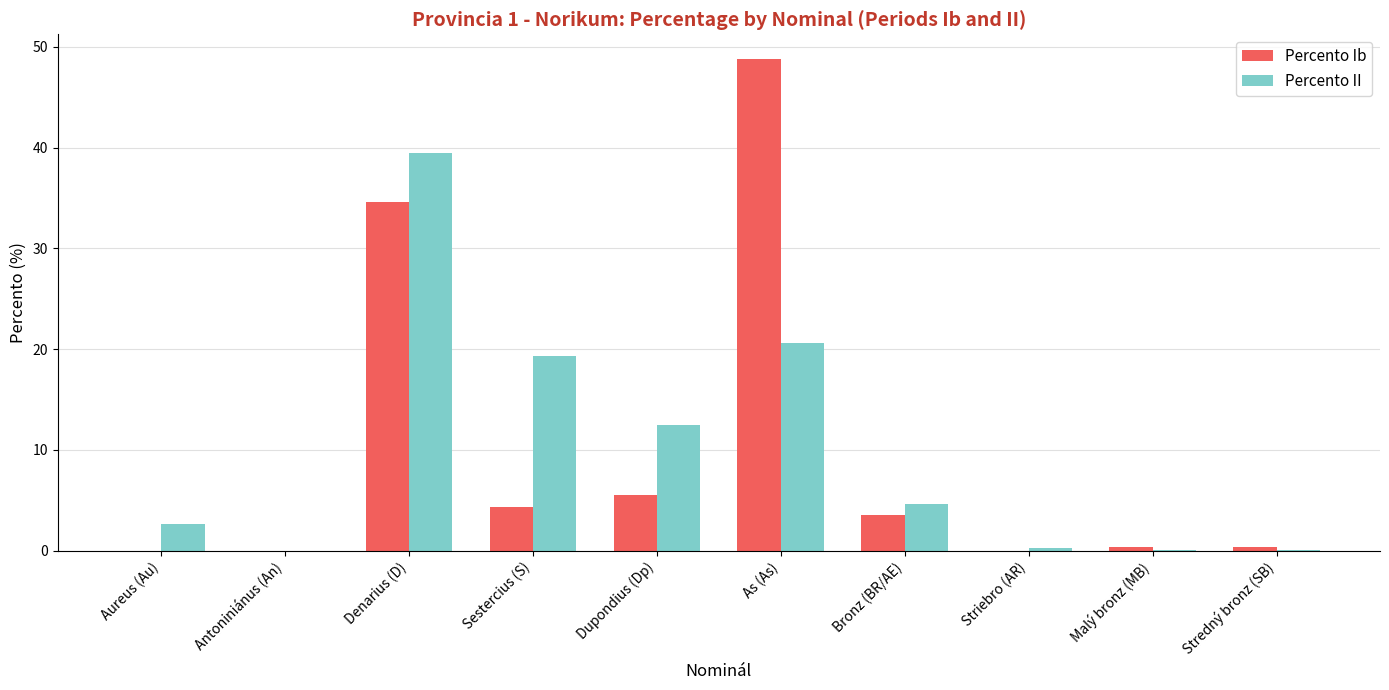

What is the sum of the Percento II values at Antoniniánus (An) and Sestercius (S)?

19.3